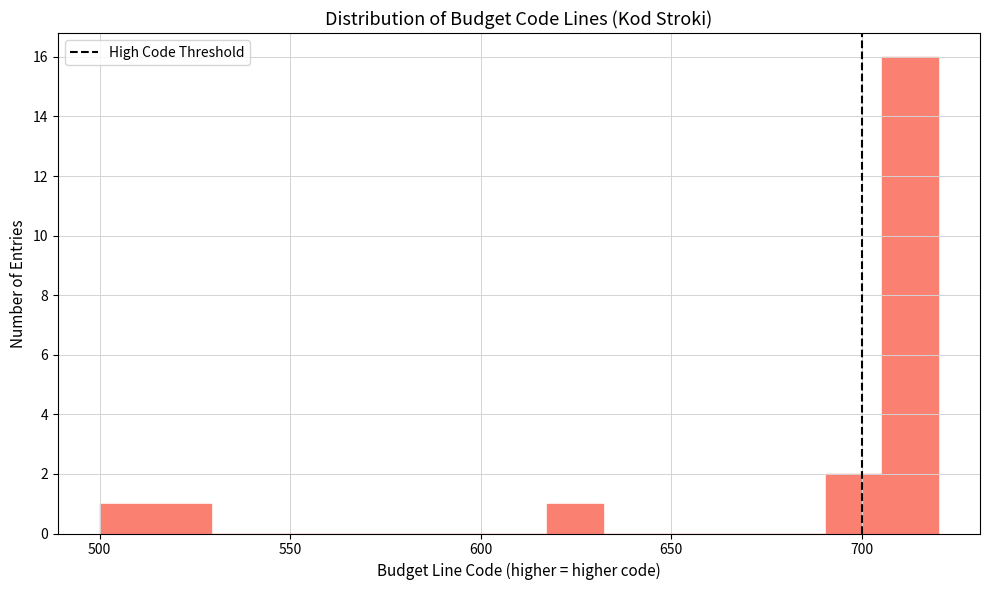

Read against the x-axis, roughly where is the centre of the tallest bar?

715